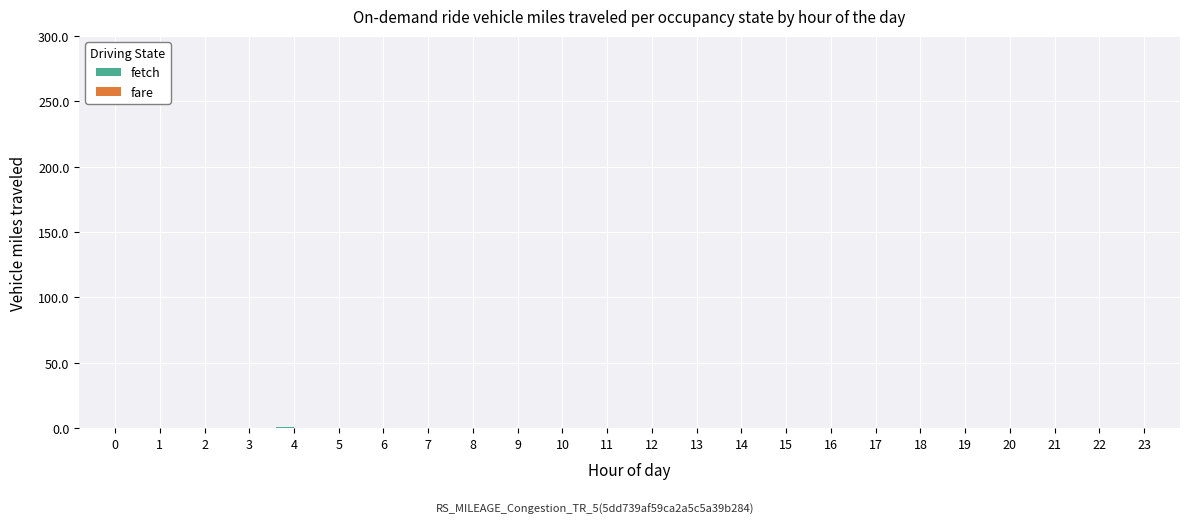

The chart shows a value of 0 at 20. True or false?

True